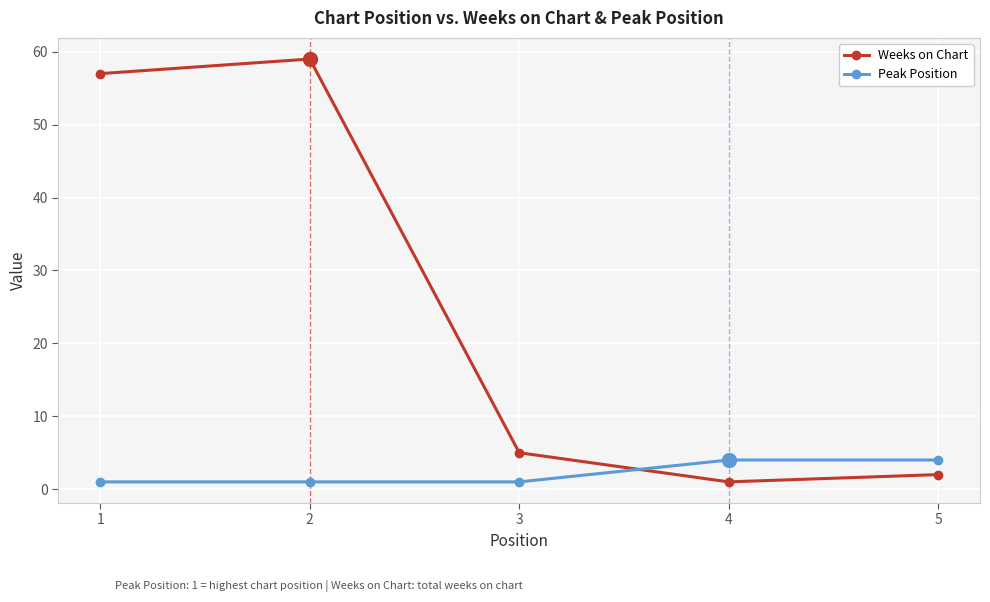

What is the minimum value for Peak Position?

1